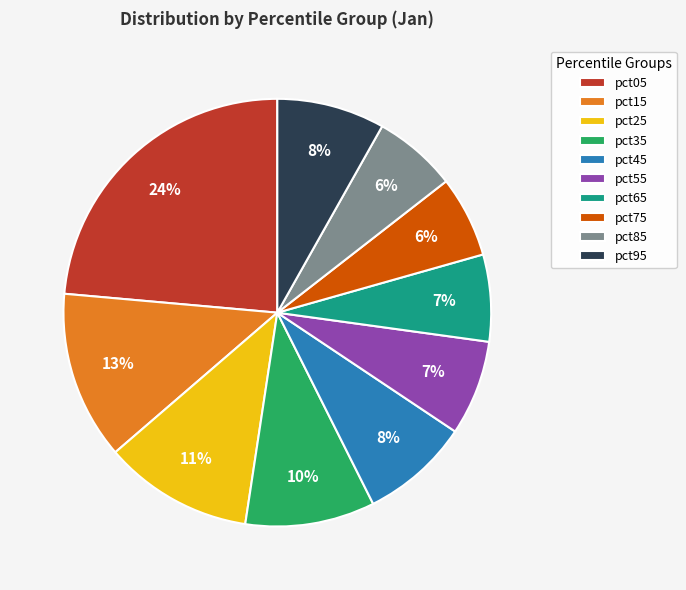

True or false: pct75 accounts for 13% of the total.

False